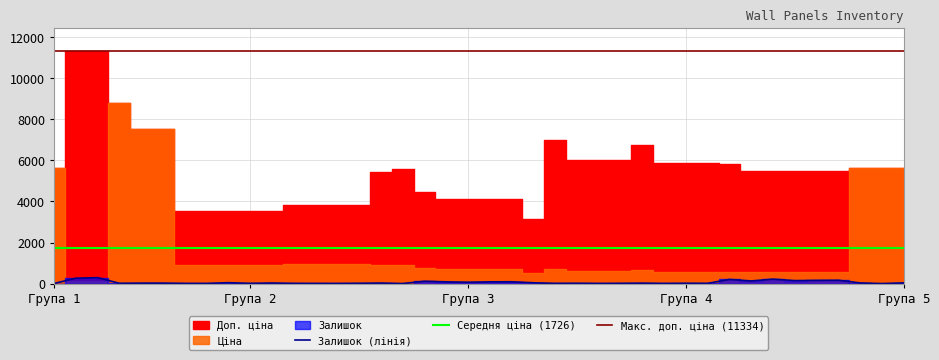

What is the maximum value for Залишок (лінія)?

290